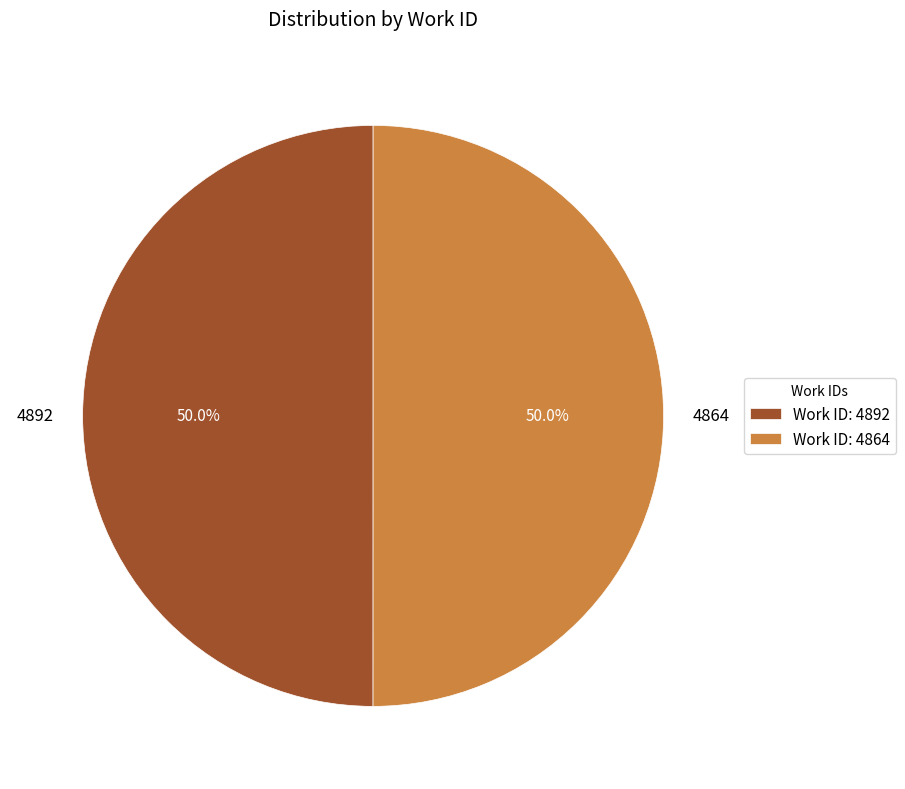

What is the ratio of the value at 4864 to the value at 4892?

1.0